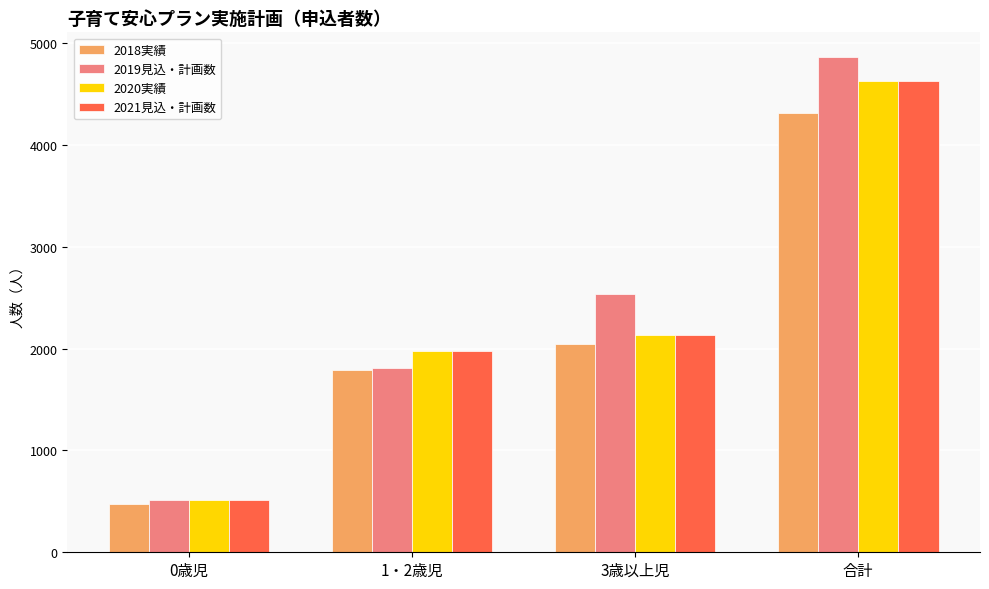

What is the difference between the highest and lowest values at 合計?

553